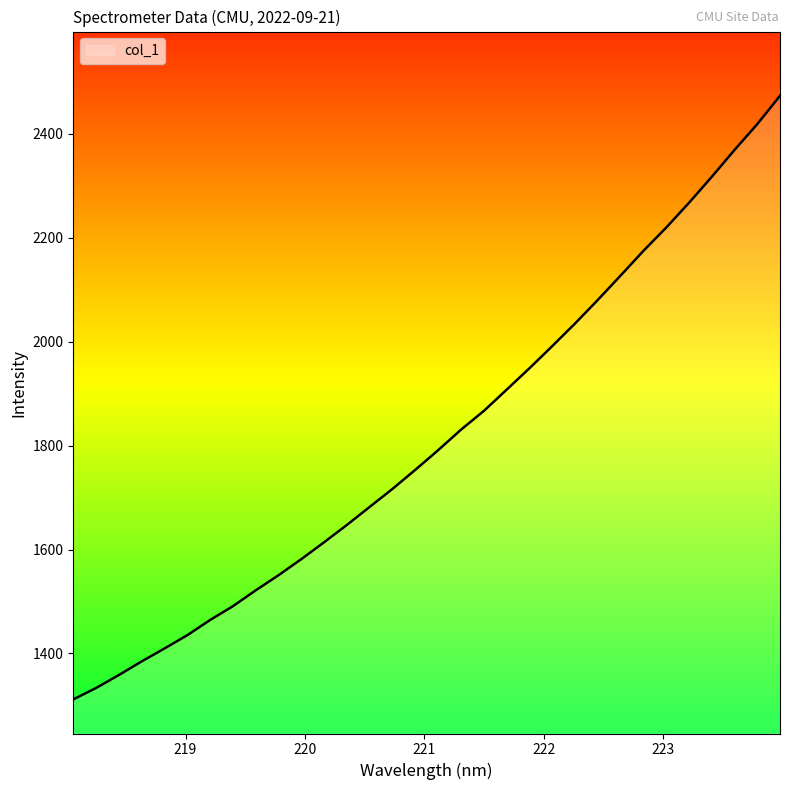

What is the greatest value displayed?

2473.3